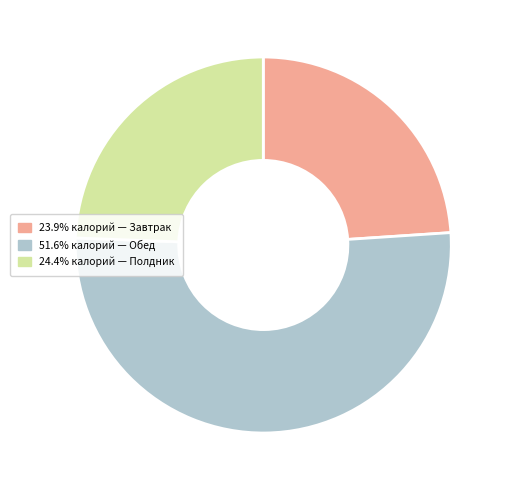

Do 24.4% калорий — Полдник and 23.9% калорий — Завтрак together represent more than half of the pie?

No